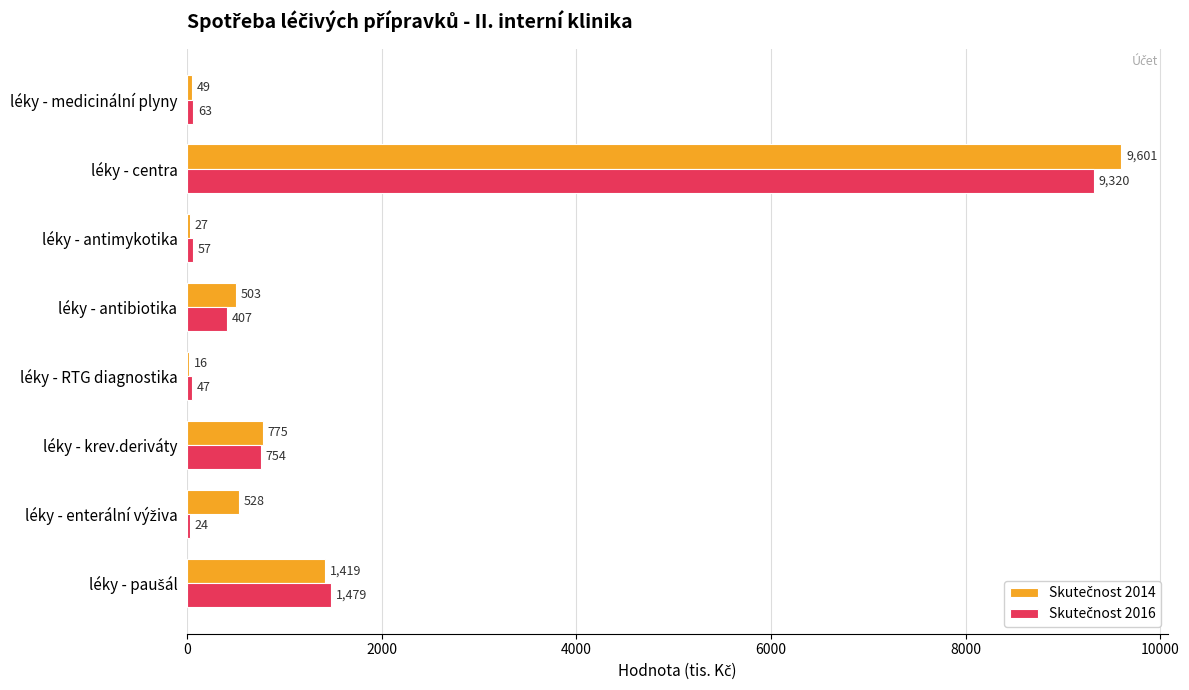

At which category is the sum across all series the highest?

léky - centra